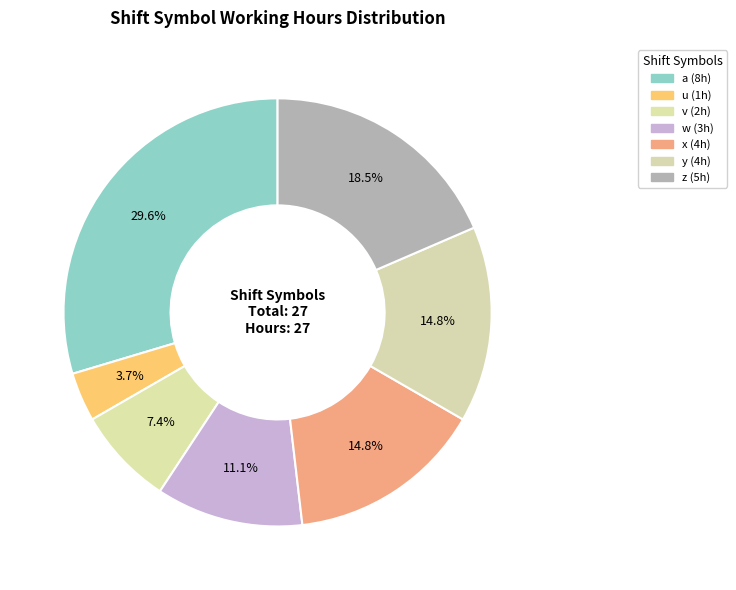

Which slice is the smallest?

u